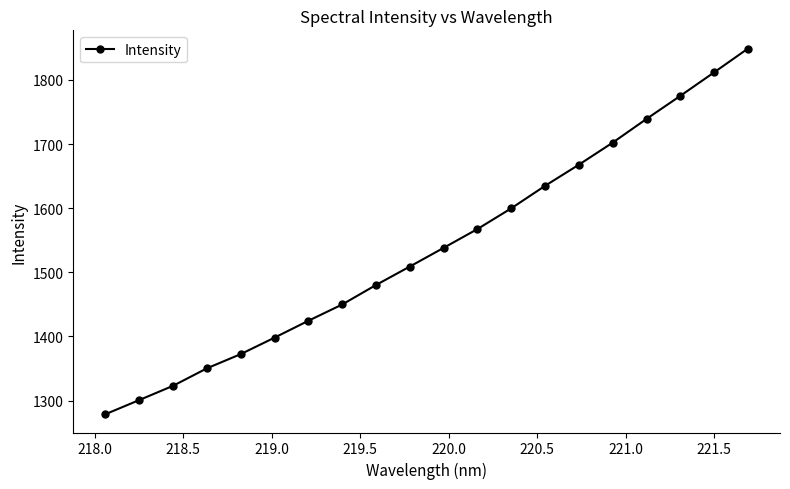

True or false: the data has more than 1 interior local peaks.

False